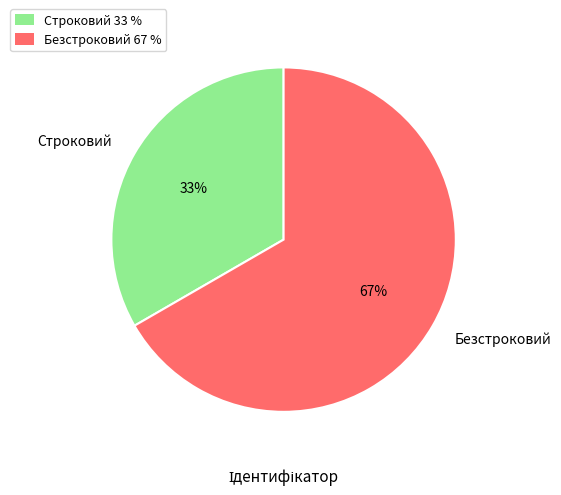

To the nearest percent, what portion does Безстроковий represent?

67%